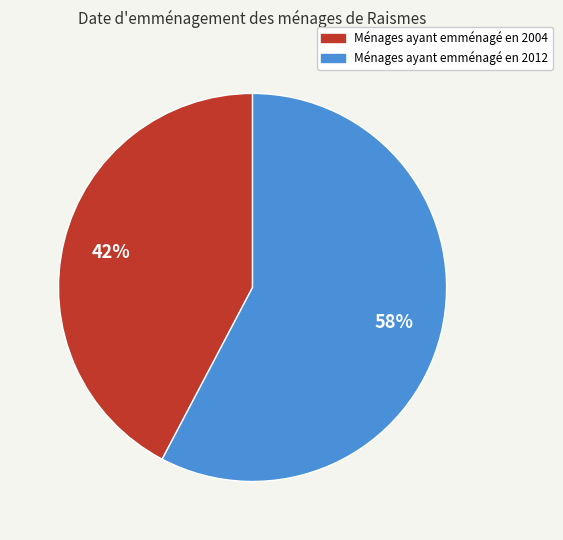

To the nearest percent, what is the average slice percentage?

50%